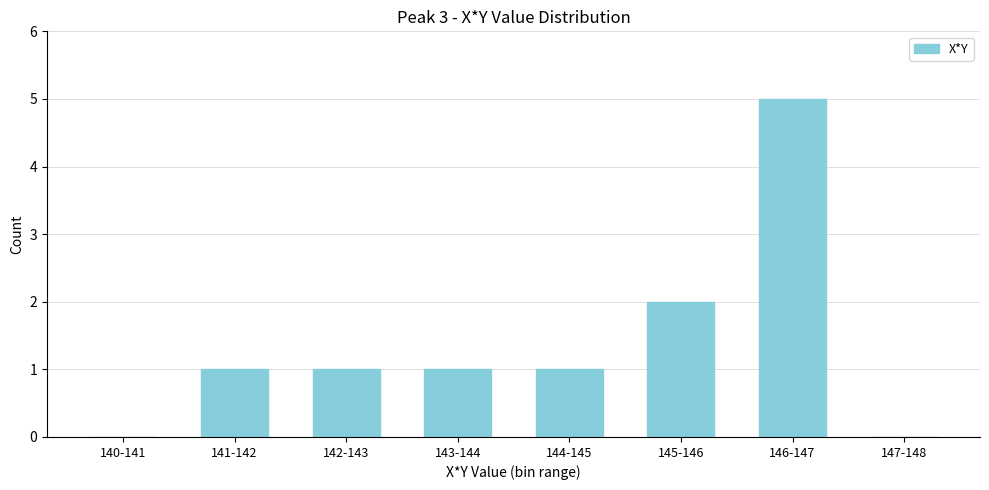

Reading left to right, transcribe all the data shown in this chart.

140-141=0	141-142=1	142-143=1	143-144=1	144-145=1	145-146=2	146-147=5	147-148=0